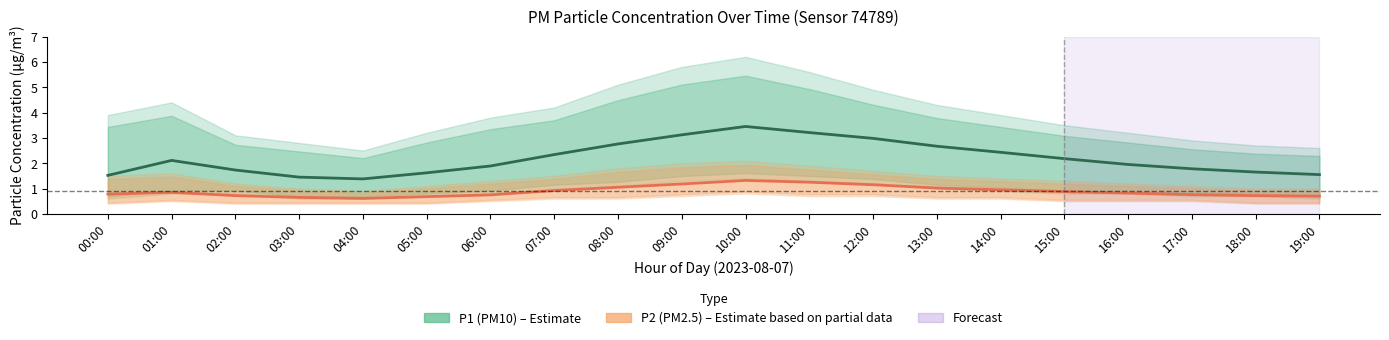

At how many categories does at least one series exceed 3?

3